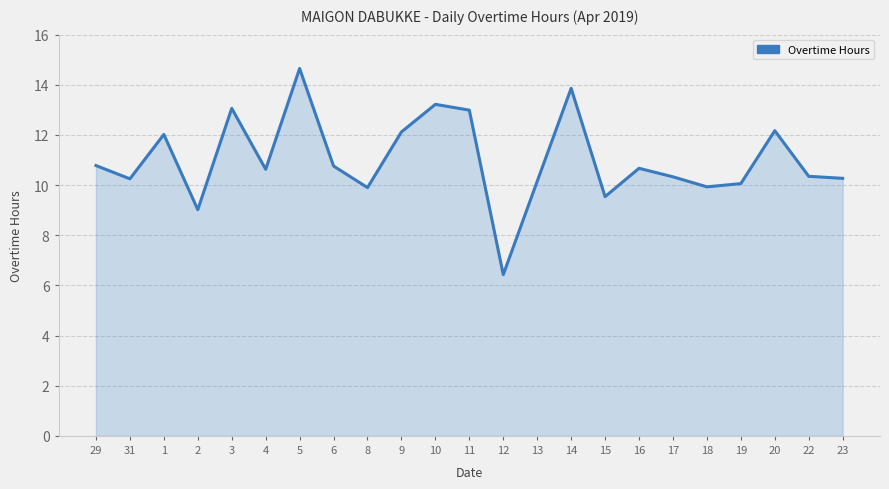

What position from the left is 29?

1